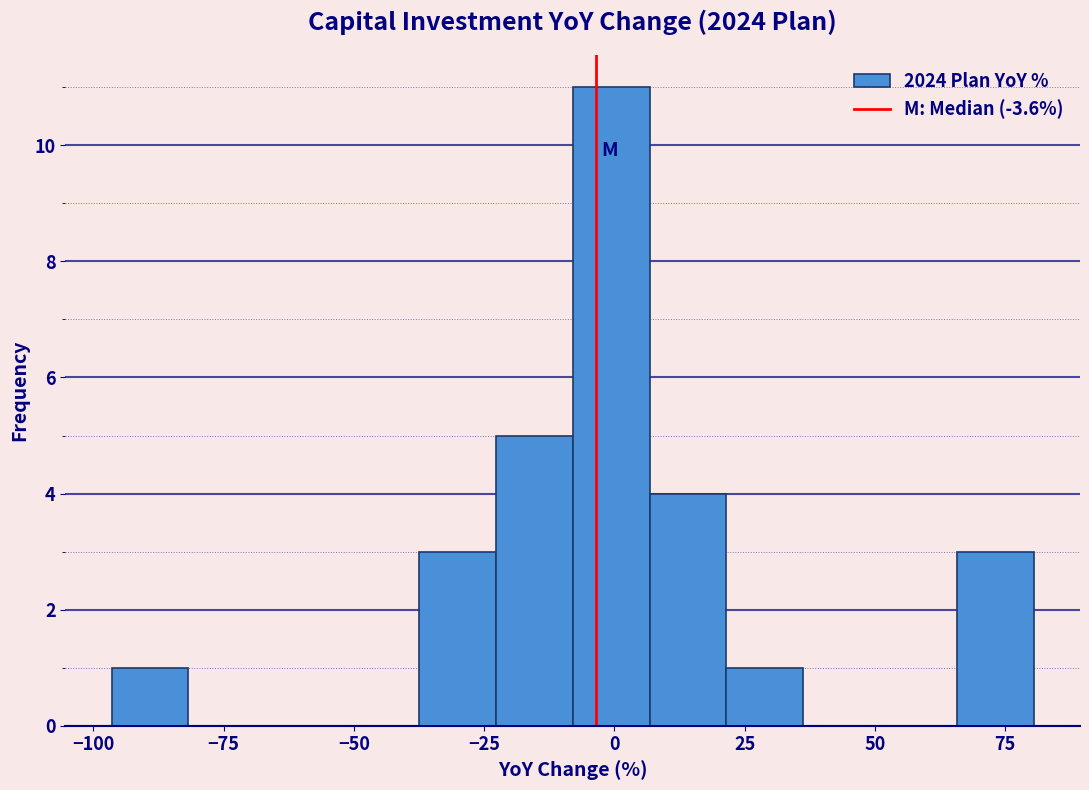

Around what value on the x-axis is the tallest bar? Give the approximate position of its centre, as read against the axis.

0